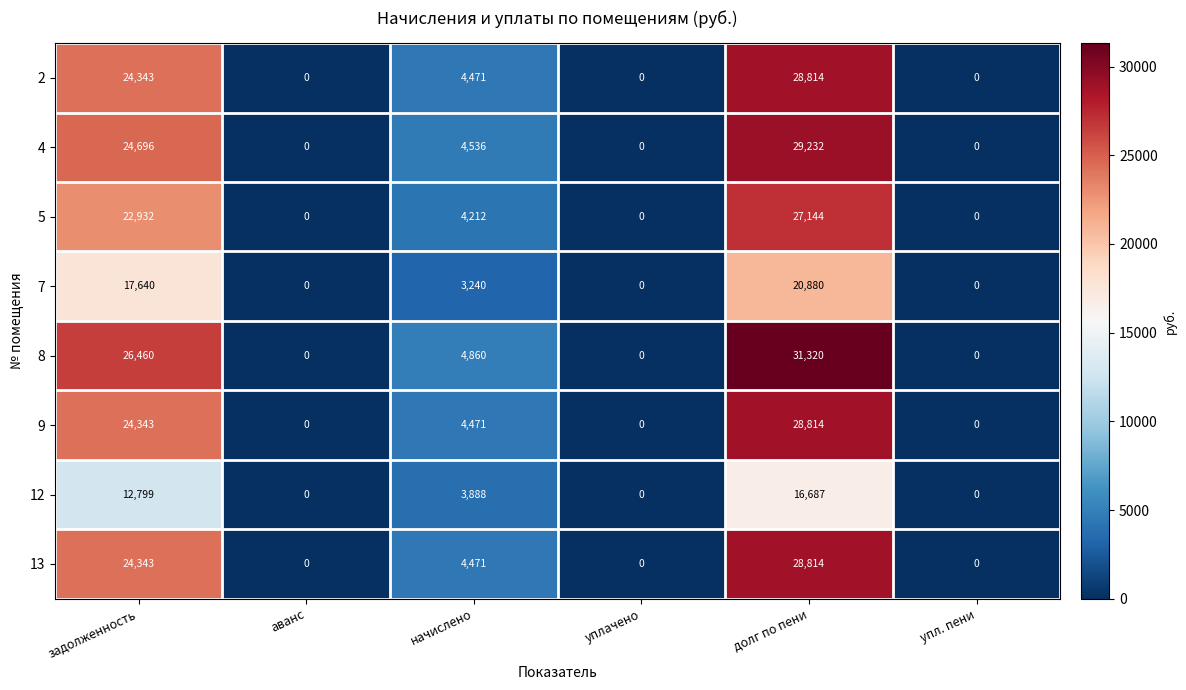

The 9 series shows 24343 at задолженность. True or false?

True